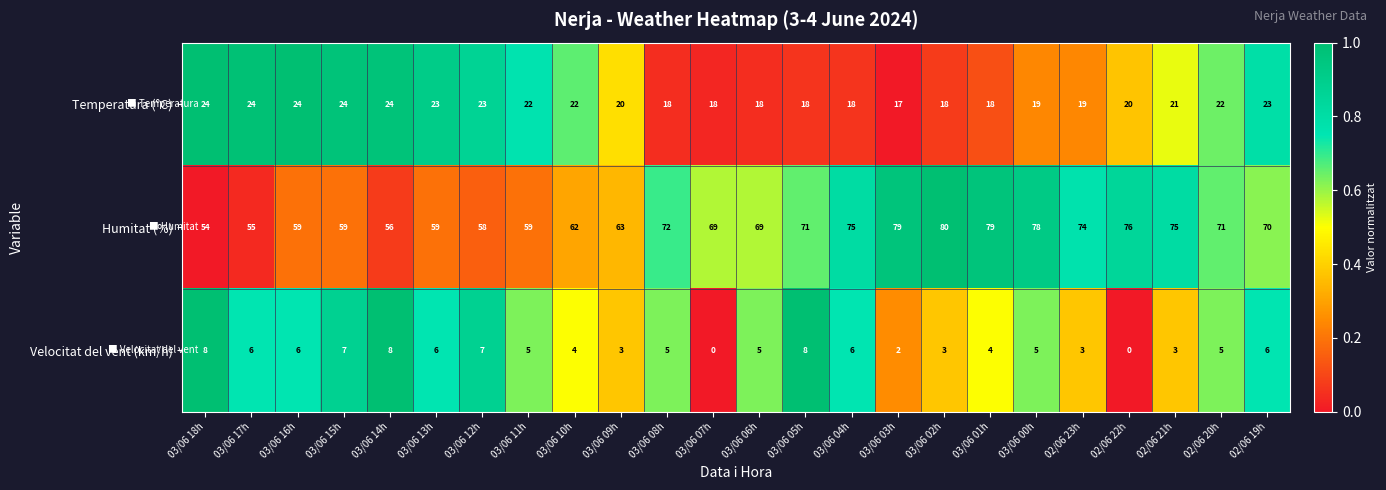

What is the sum of the Humitat (%) values at 03/06 14h and 03/06 04h?

131